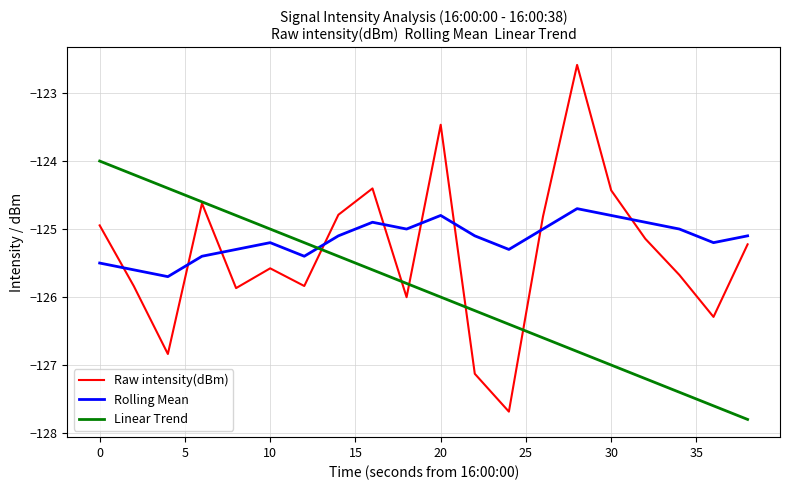

Is this an area chart (filled region under the line)?

No